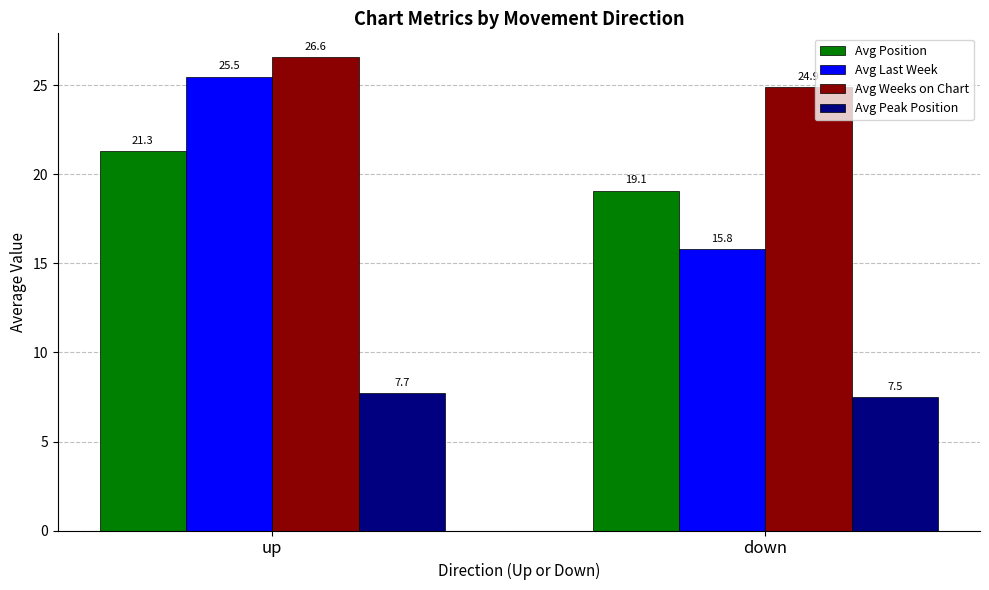

Rank the categories by Avg Peak Position value from lowest to highest.

down, up